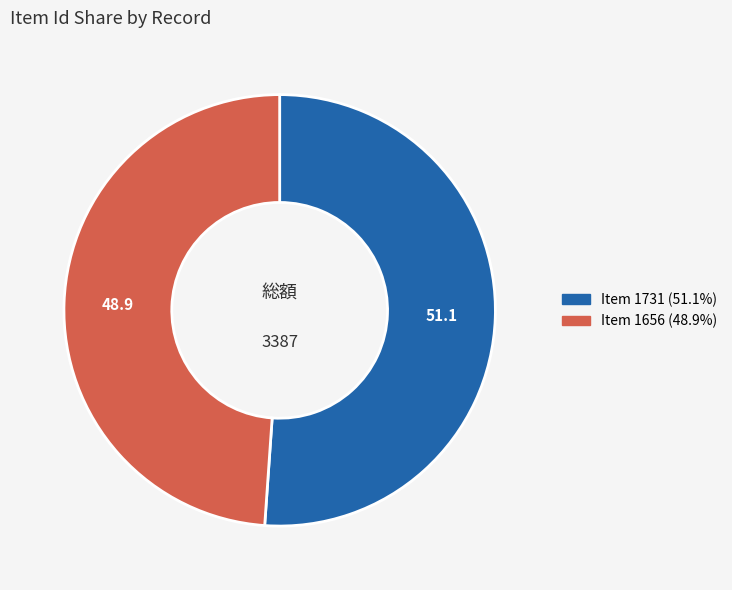

Rank the categories by value from highest to lowest.

Item 1731, Item 1656